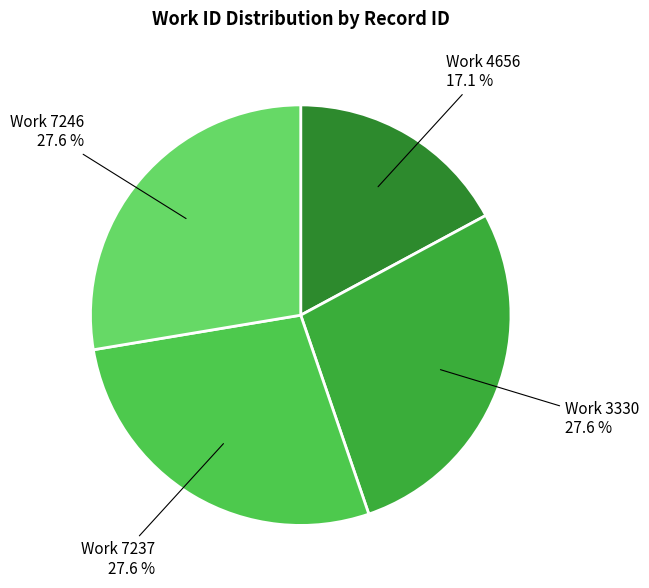

Which category has the smallest portion of the pie?

Work 4656